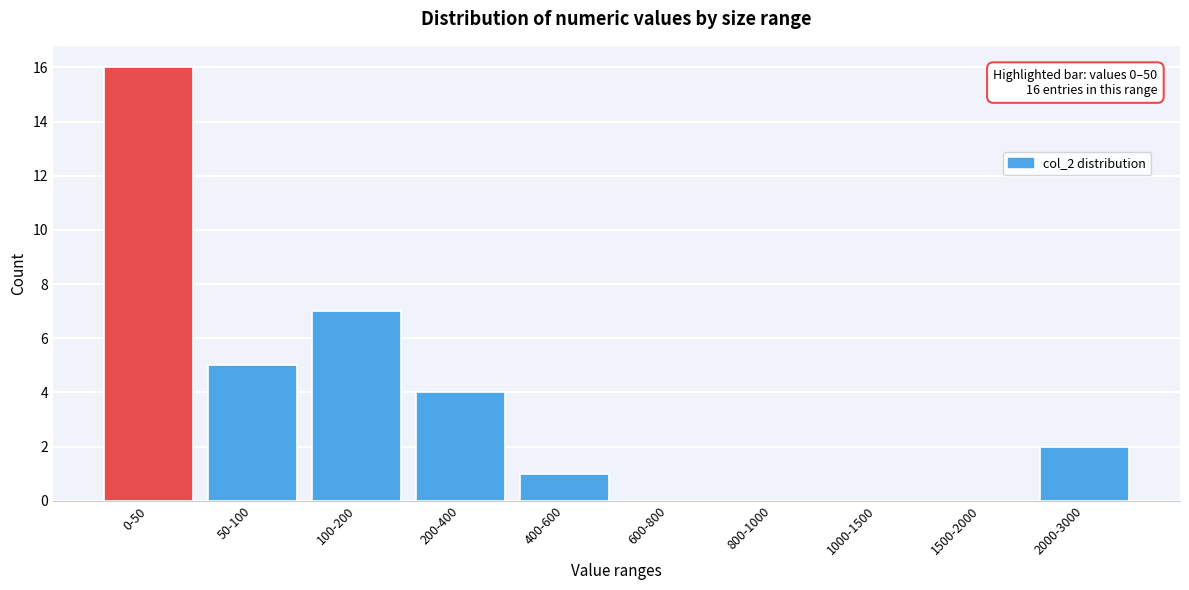

Reading left to right, extract all data points from this chart.

0-50=16	50-100=5	100-200=7	200-400=4	400-600=1	600-800=0	800-1000=0	1000-1500=0	1500-2000=0	2000-3000=2